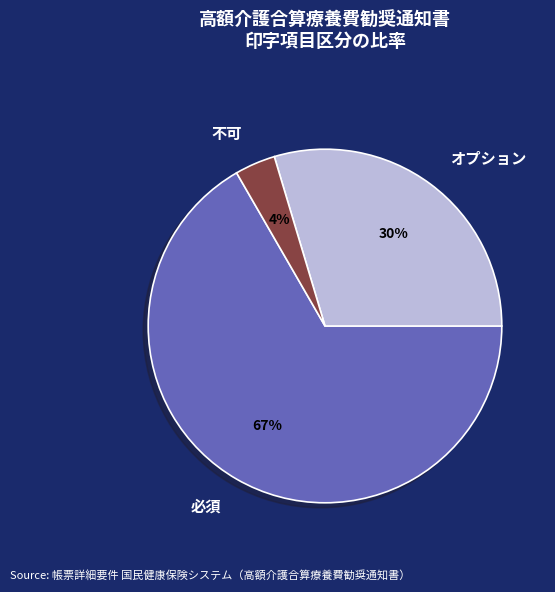

Which category has the biggest portion of the pie?

必須